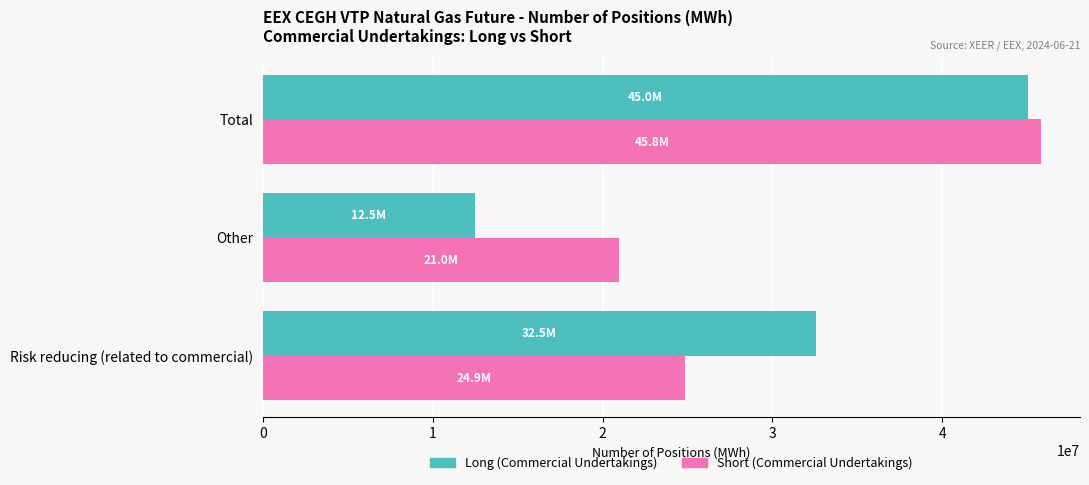

At how many categories does at least one series exceed 44406905?

1